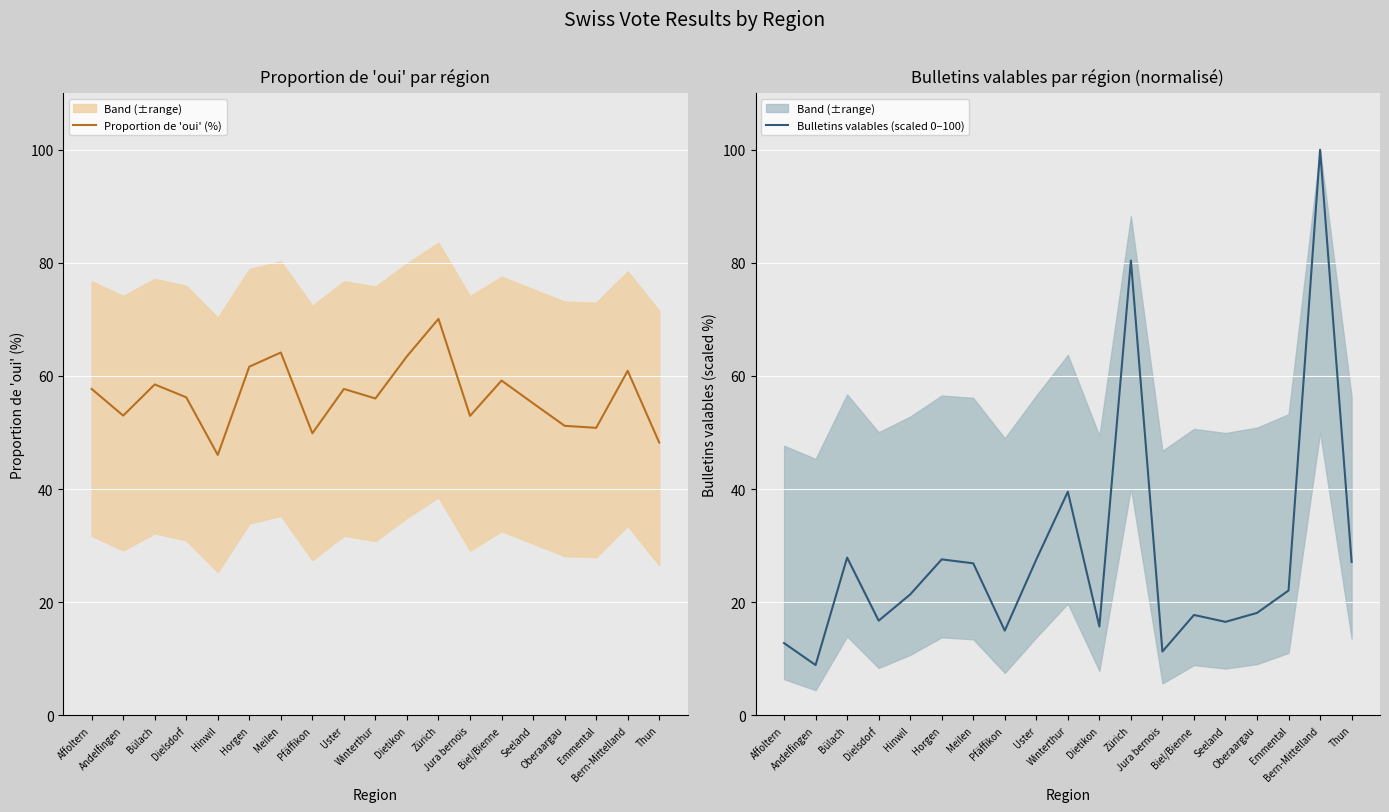

Rank the categories by Bulletins valables (scaled 0–100) value from highest to lowest.

Bern-Mittelland, Zürich, Winterthur, Bülach, Horgen, Uster, Thun, Meilen, Emmental, Hinwil, Oberaargau, Biel/Bienne, Dielsdorf, Seeland, Dietikon, Pfäffikon, Affoltern, Jura bernois, Andelfingen